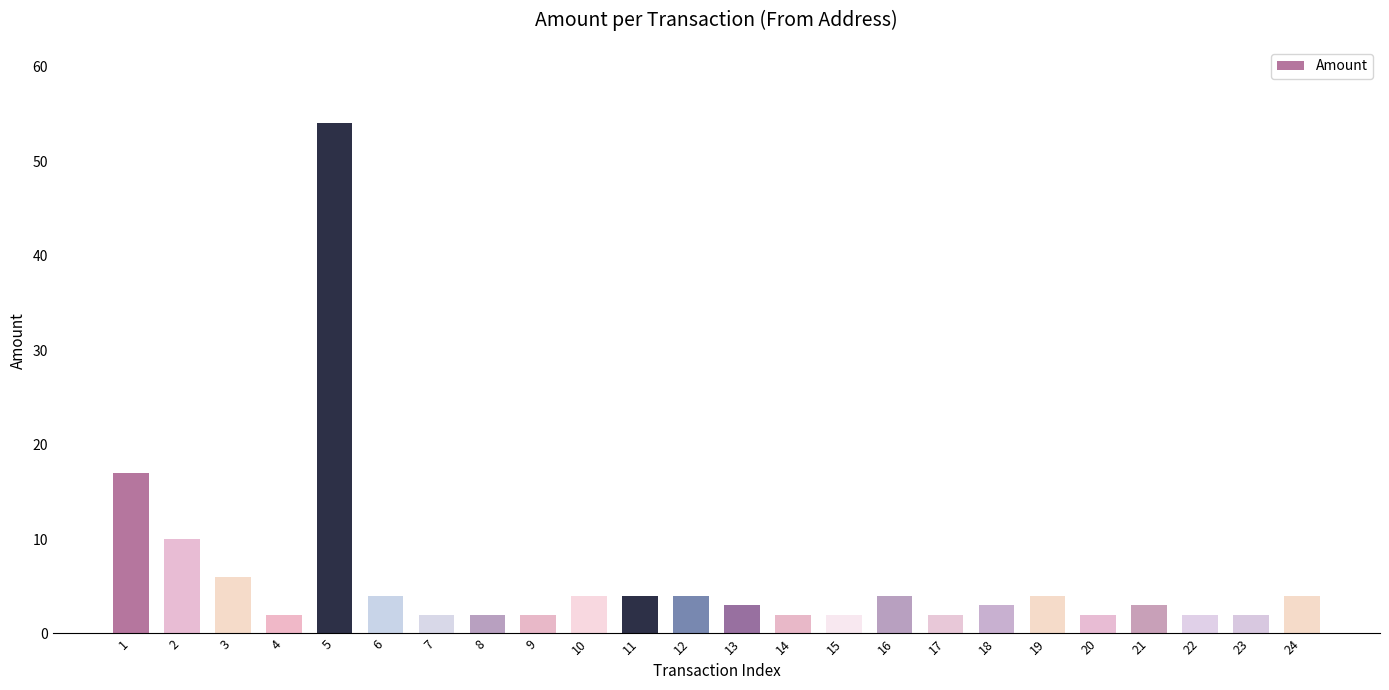

What is the average value?

6